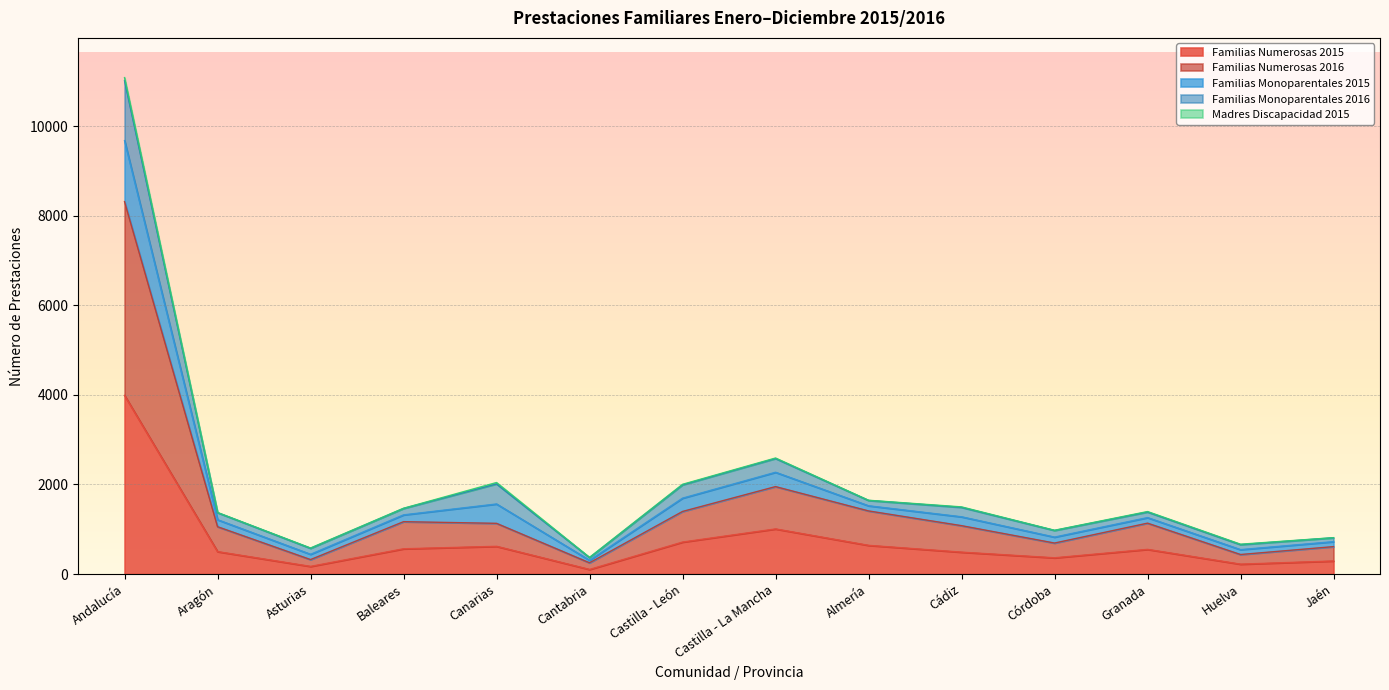

At which label is Familias Numerosas 2015 closest to 2045?

Castilla - La Mancha